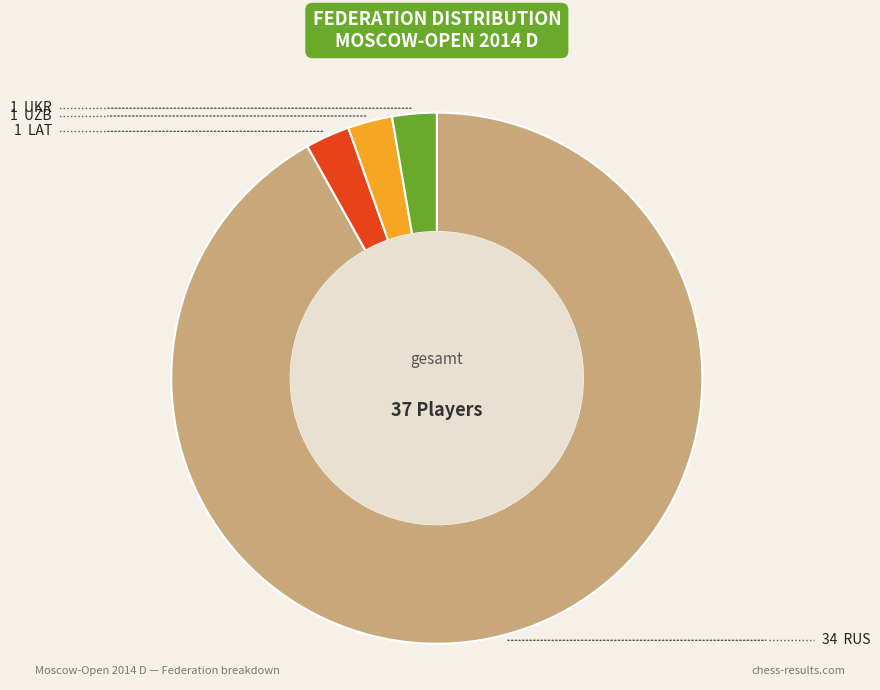

Is there any slice that represents more than half of the pie?

Yes